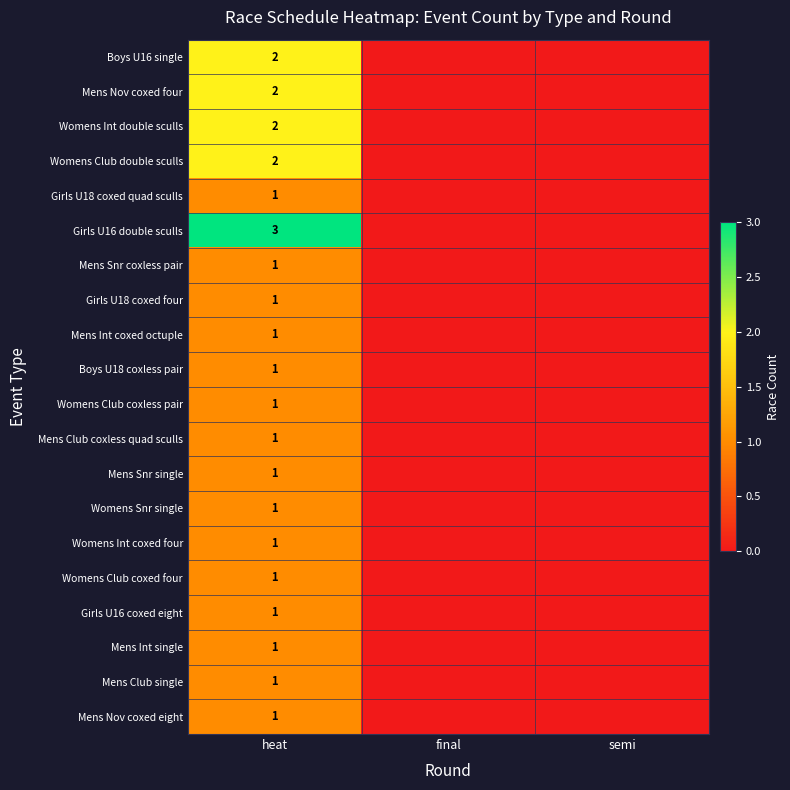

Is it true that Mens Nov coxed four equals 1 at heat?

False